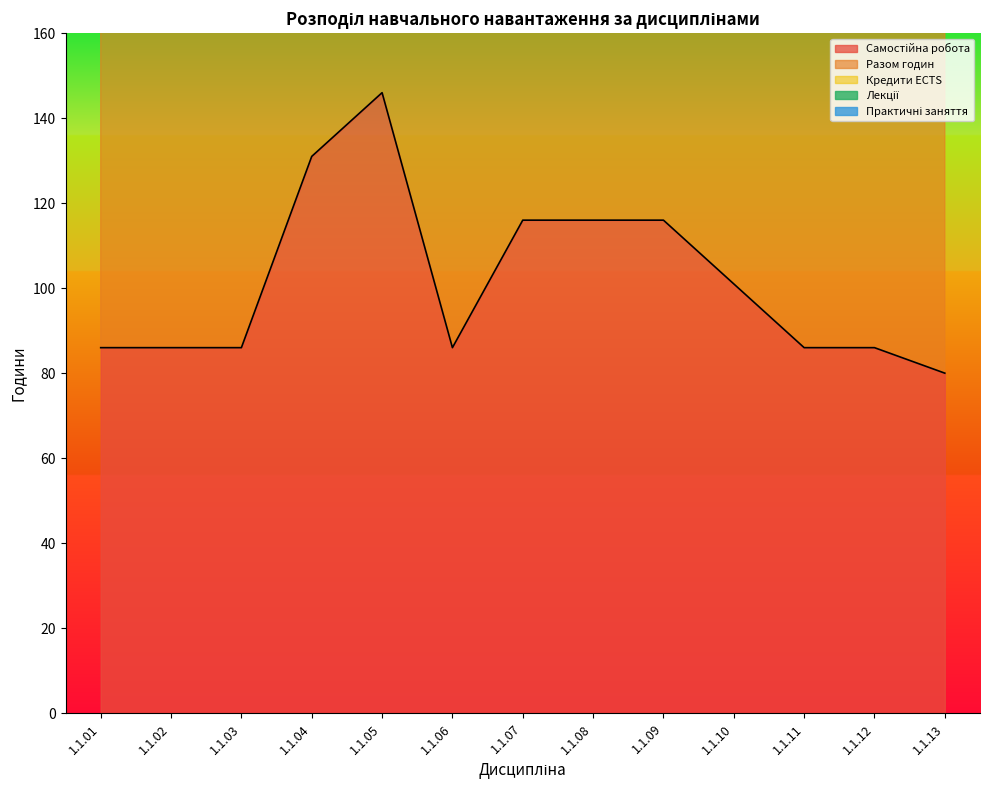

True or false: Самостійна робота and Кредити ECTS intersect in this chart.

False